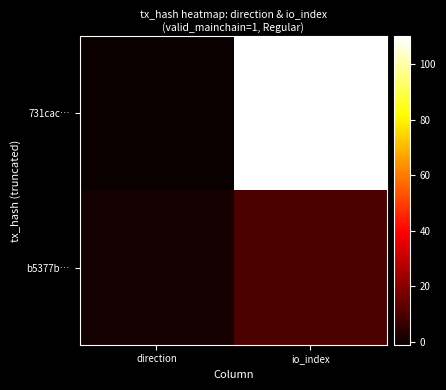

Reading right to left, list all the values displayed in this chart.

731cac…: io_index=110	direction=-1
b5377b…: io_index=10	direction=1